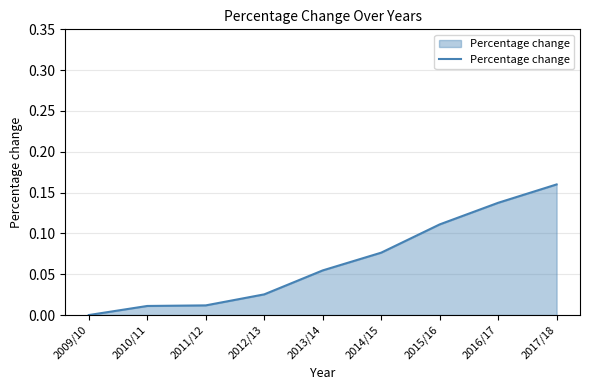

At which category does the chart reach its peak across all series?

2017/18